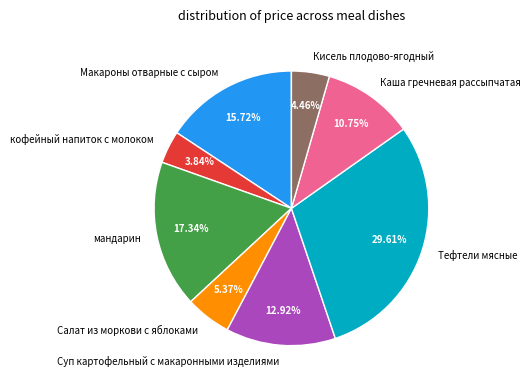

Rank the categories by value from highest to lowest.

Тефтели мясные, мандарин, Макароны отварные с сыром, Суп картофельный с макаронными изделиями, Каша гречневая рассыпчатая, Салат из моркови с яблоками, Кисель плодово-ягодный, кофейный напиток с молоком